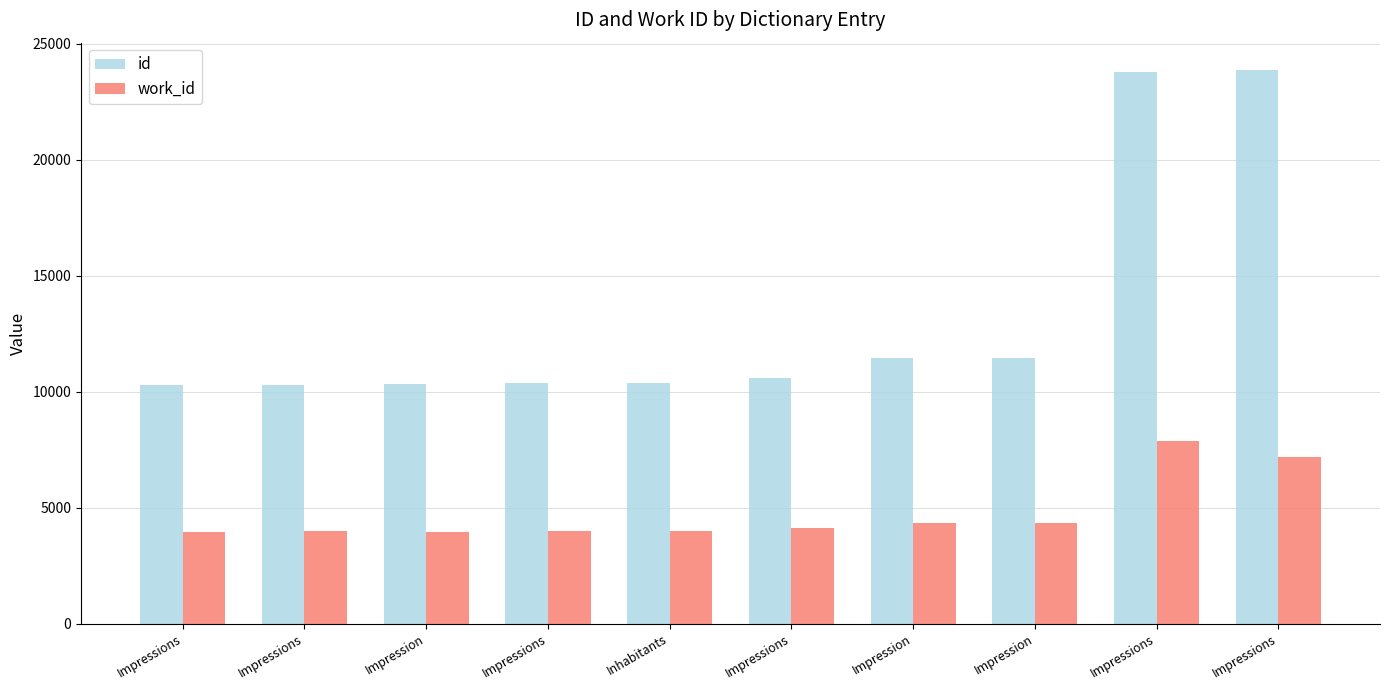

What are all the series names shown in the legend?

id, work_id